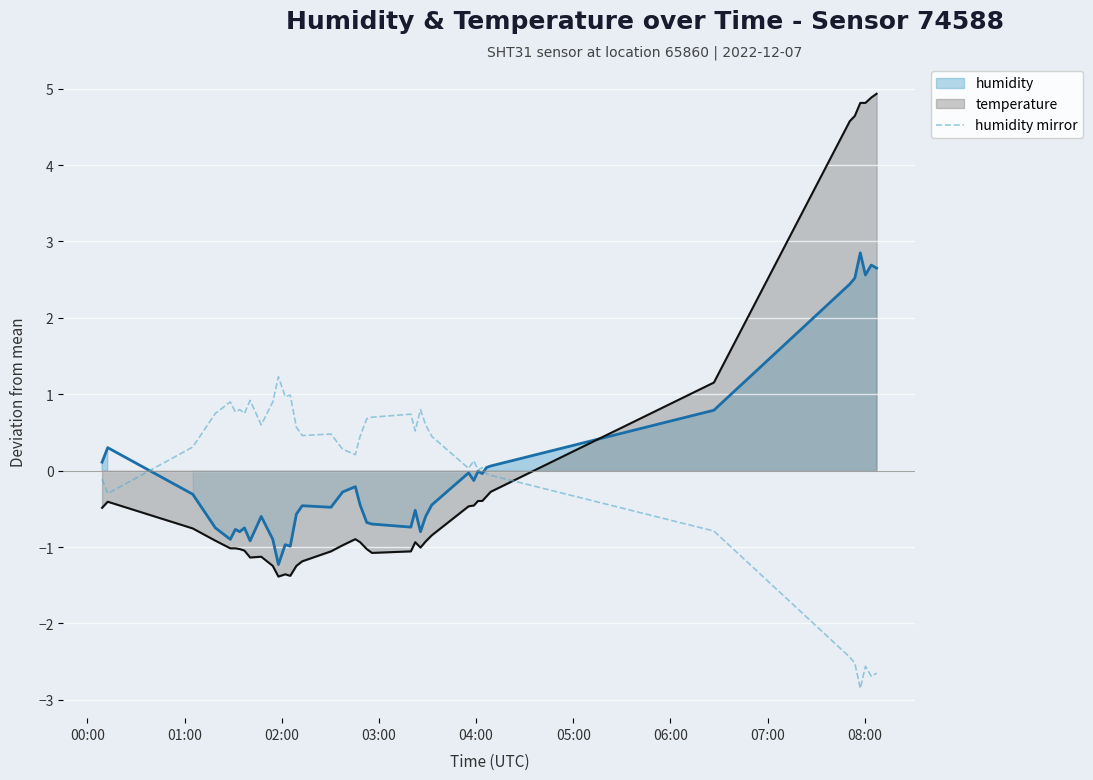

How many points are lower than both their immediate neighbors (excluding endpoints)?

12